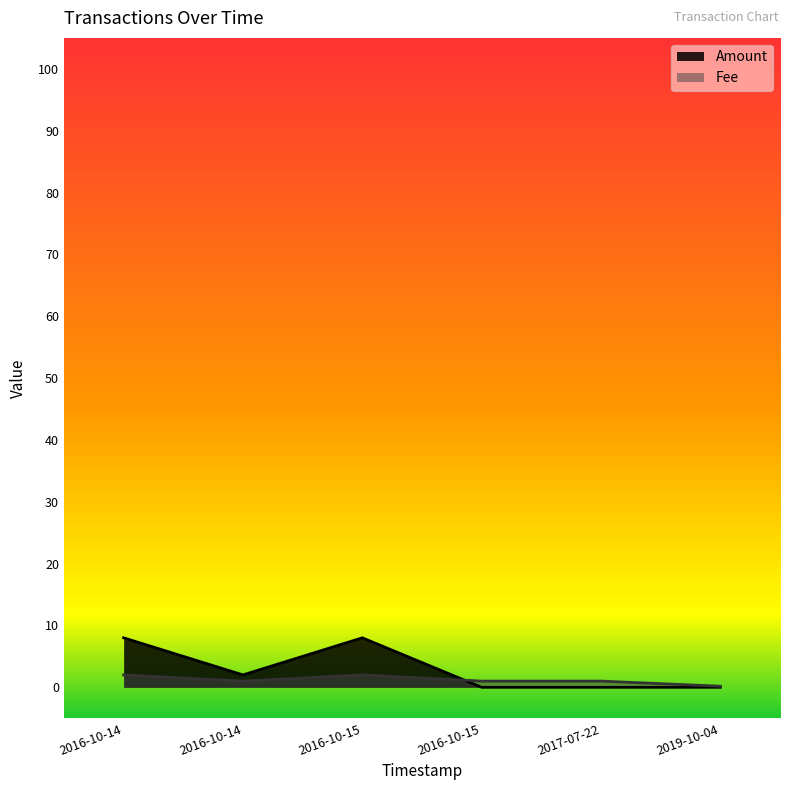

What is the average value of the Fee series?

1.2